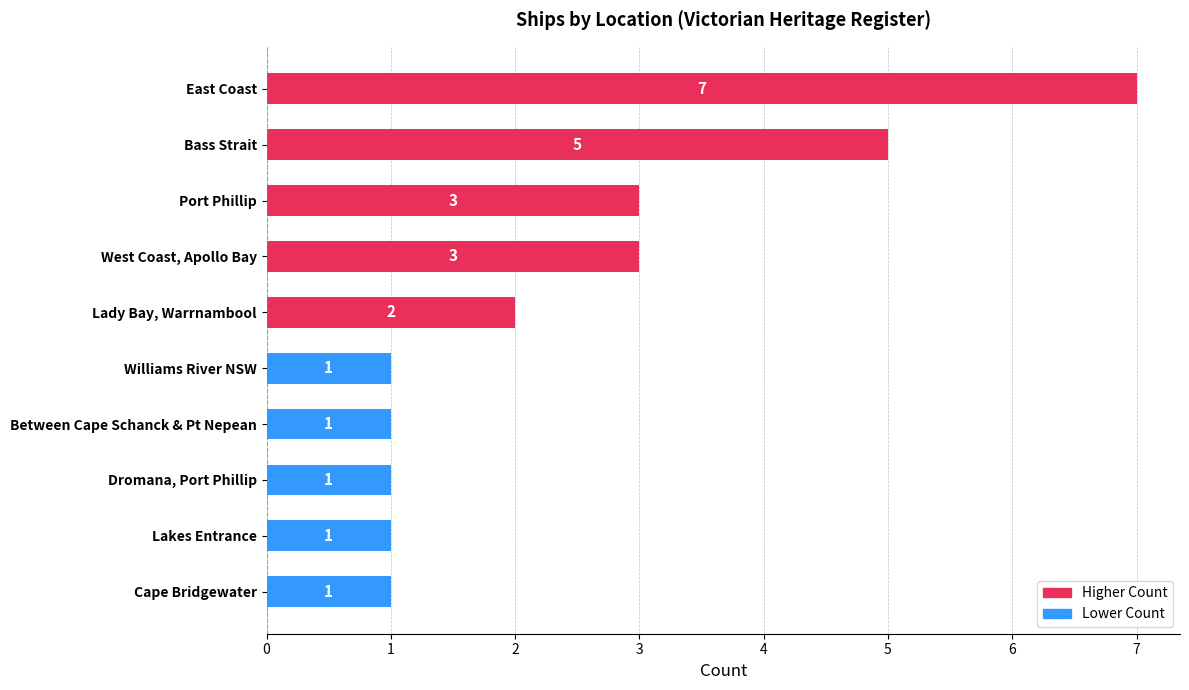

Are the bars horizontal?

Yes